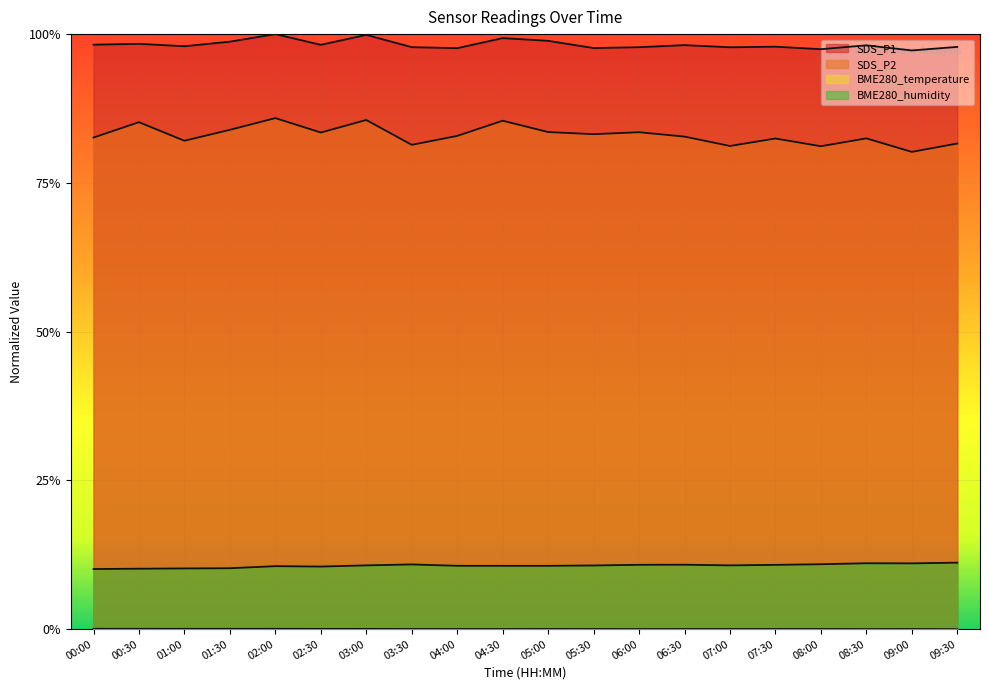

At which label does SDS_P2 reach its minimum?

09:00